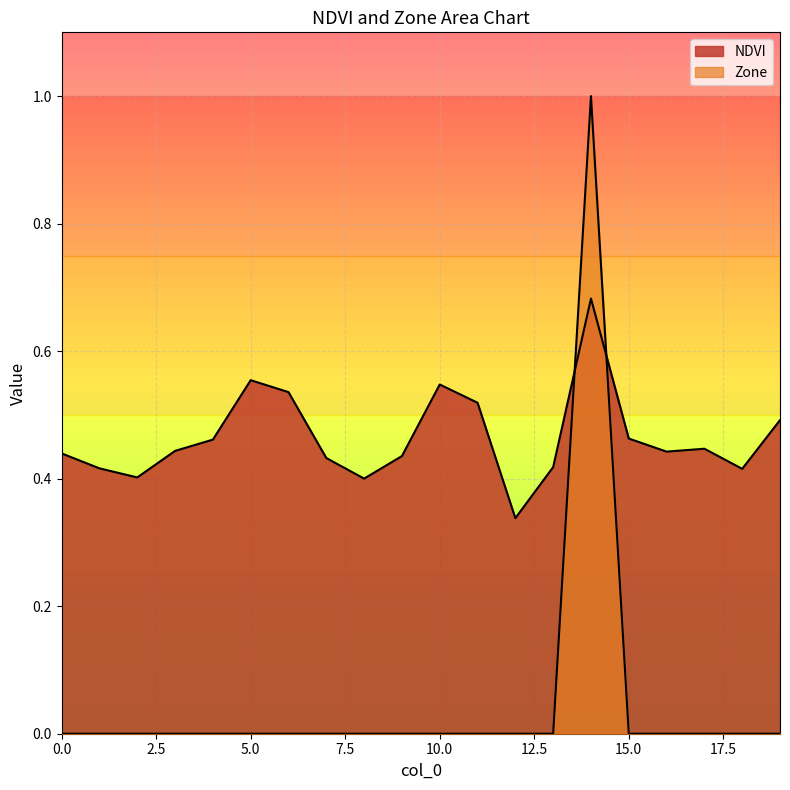

List the labels in order of NDVI value, largest first.

14, 5, 10, 6, 11, 19, 15, 4, 17, 3, 16, 0, 9, 7, 13, 1, 18, 2, 8, 12